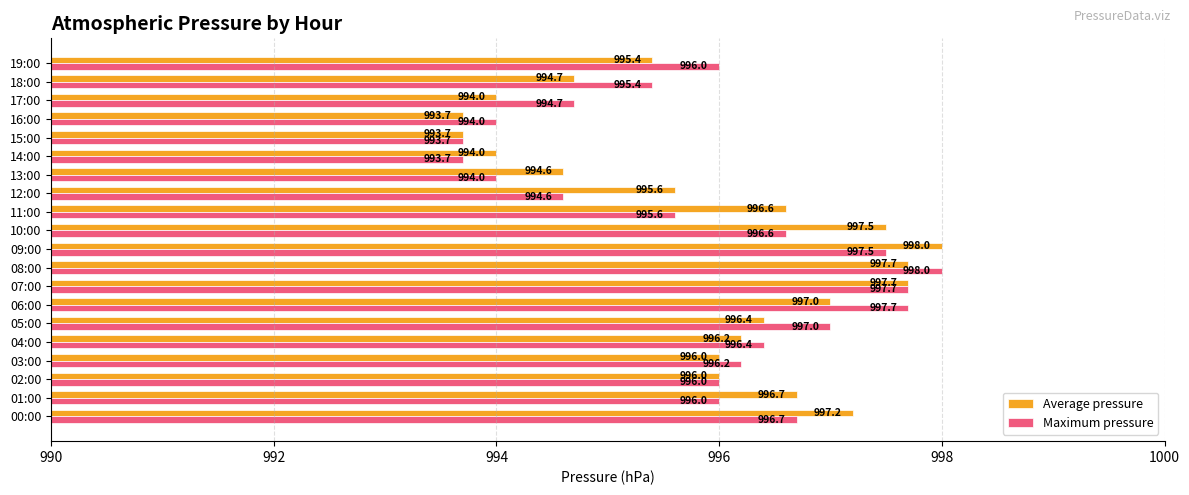

Where is Maximum pressure nearest to the value 995?

17:00